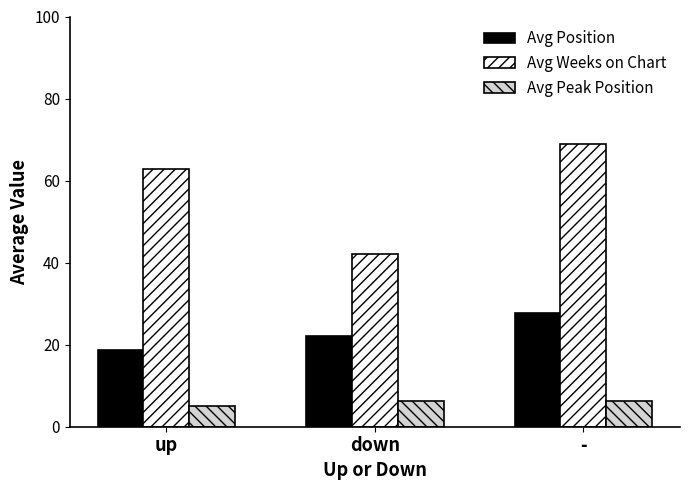

Reading left to right, extract all data points from this chart.

Avg Position: 18.8	22.1	27.7
Avg Weeks on Chart: 62.8	42.0	69.0
Avg Peak Position: 5.1	6.3	6.3